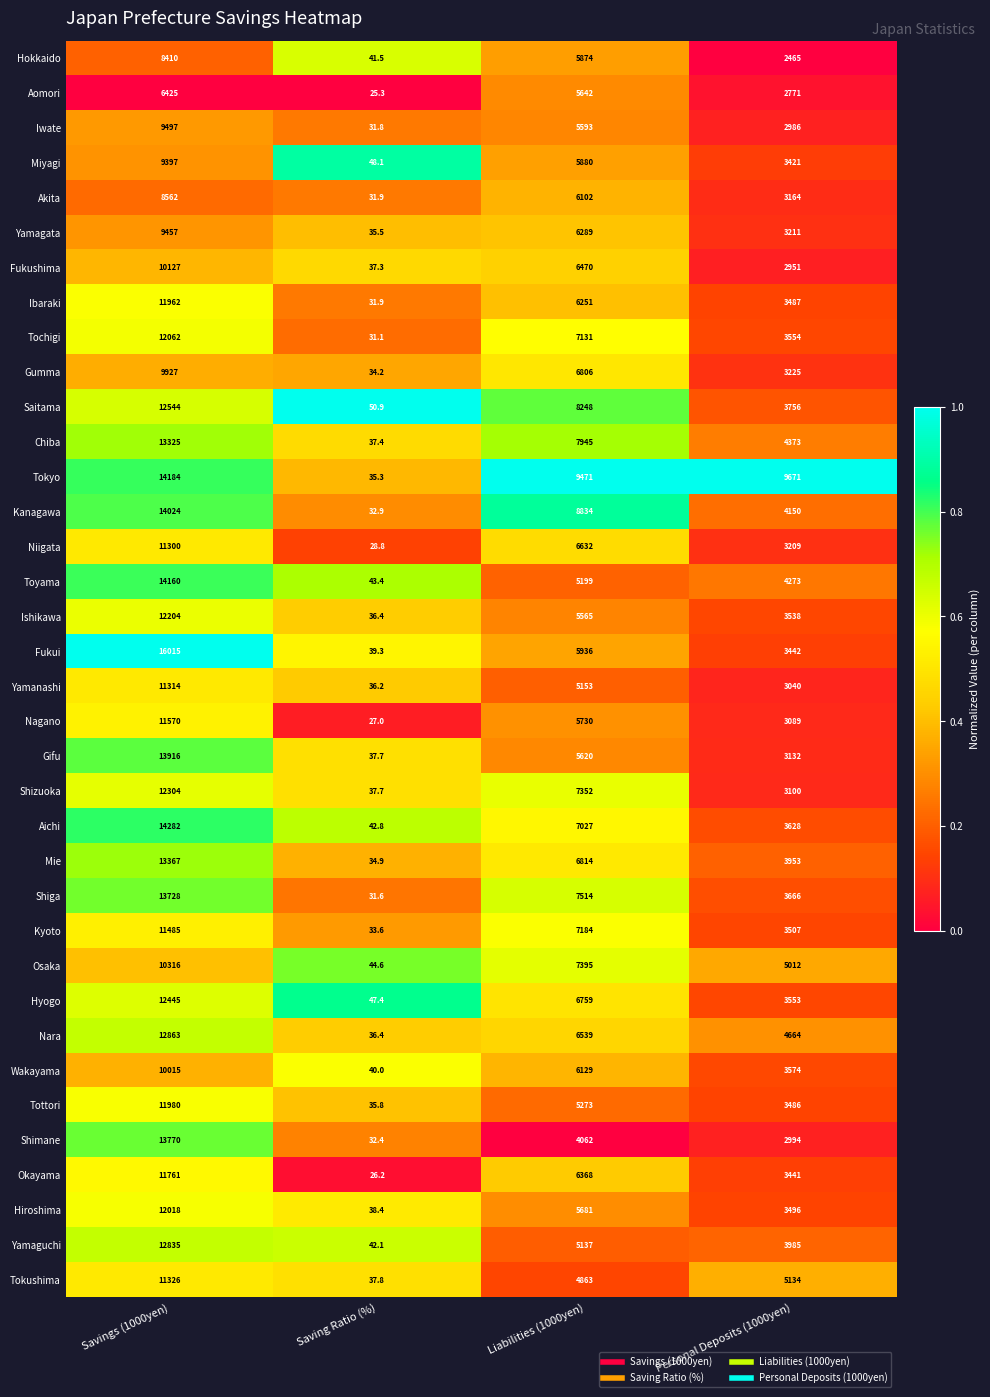

What is the highest value of the Osaka series?

10316.0